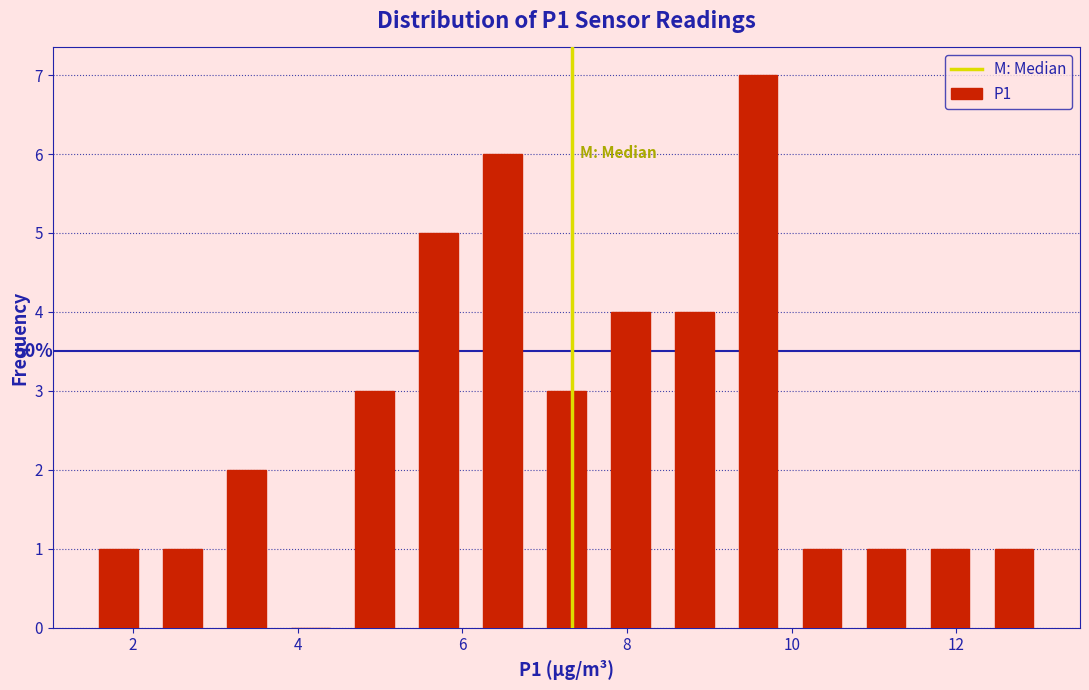

Read against the x-axis, roughly where is the centre of the tallest bar?

9.6